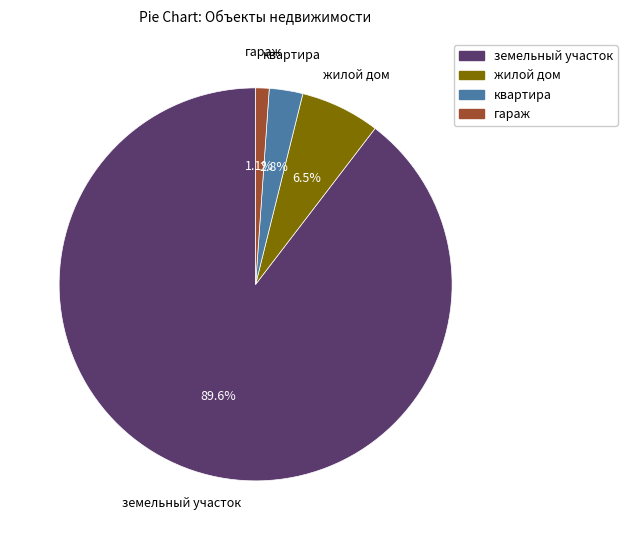

Combined, do жилой дом and квартира account for over 50%?

No